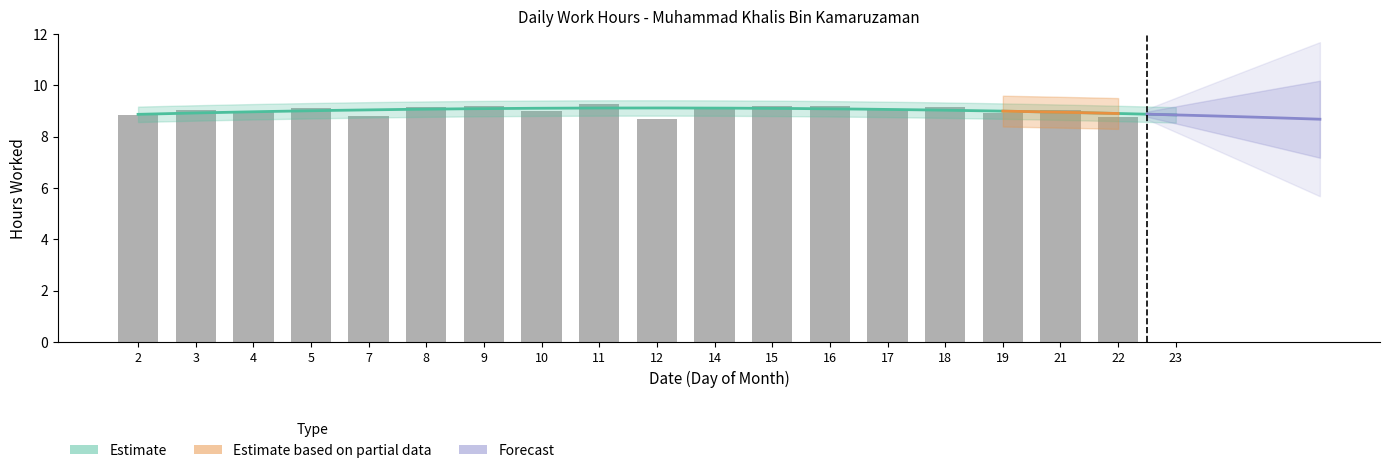

Does the chart contain any negative values?

No